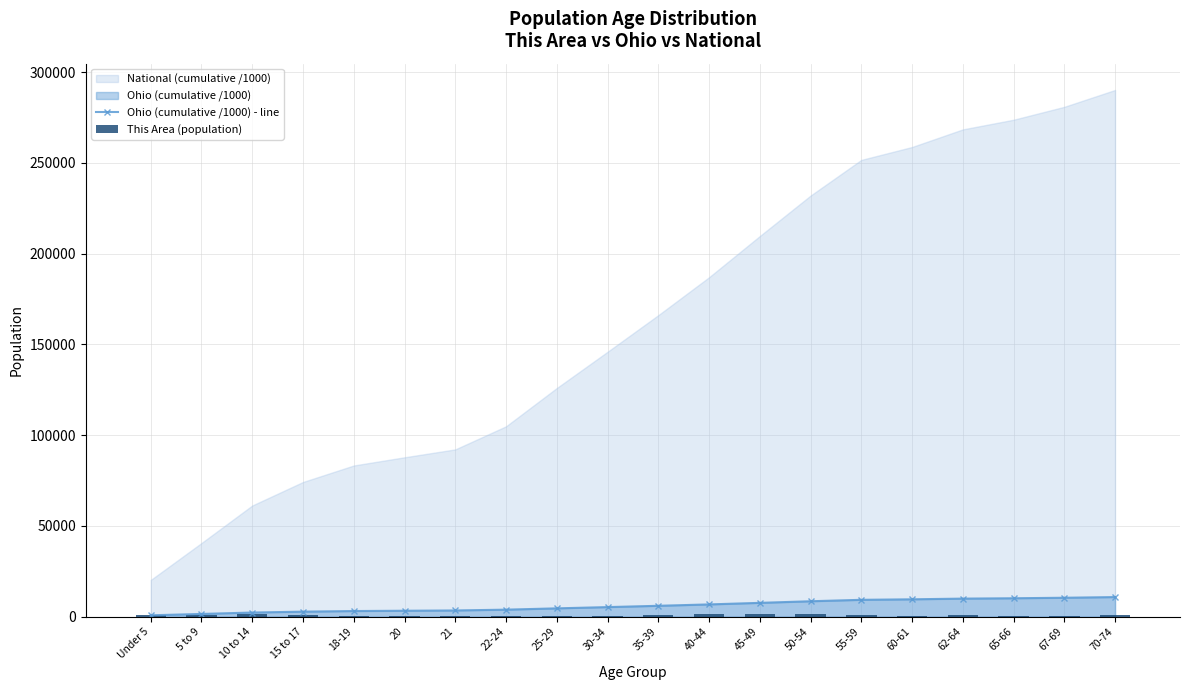

Which label corresponds to the largest value in the chart?

70-74